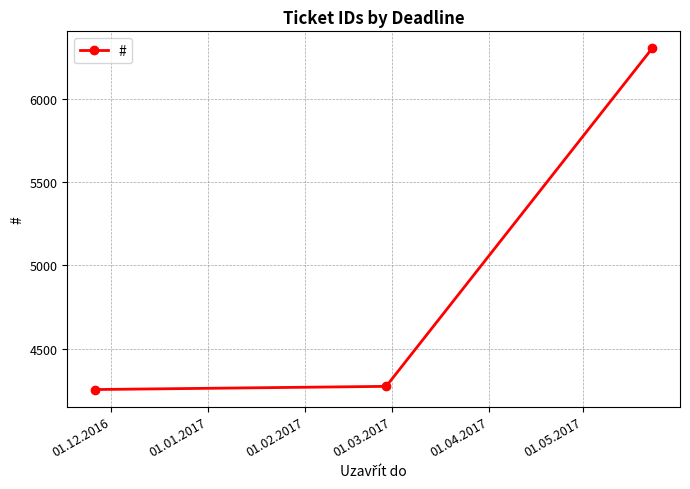

What is the difference between the maximum and minimum values?

2046